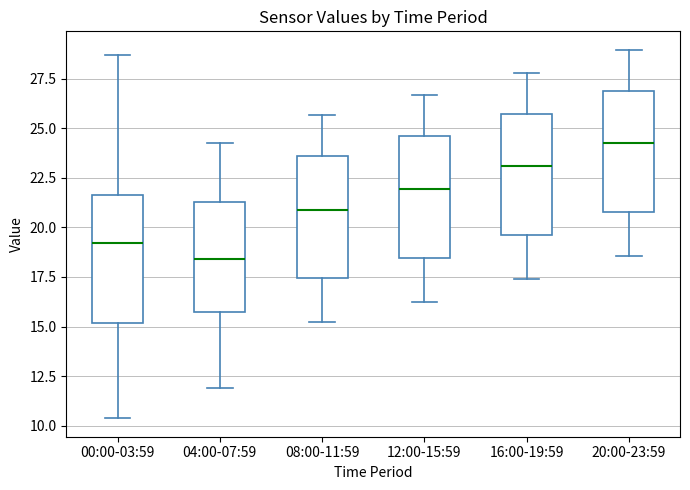

Reading left to right, read every box against the y-axis: the position of its median line, the range the box covers, and the ends of its whiskers. The values are not printed on the chart, so give them approximately, as read against the axis.

00:00-03:59: median 19.0, box 15.0 to 21.5, whiskers 10.5 to 28.5
04:00-07:59: median 18.5, box 15.5 to 21.5, whiskers 12.0 to 24.5
08:00-11:59: median 21.0, box 17.5 to 23.5, whiskers 15.5 to 25.5
12:00-15:59: median 22.0, box 18.5 to 24.5, whiskers 16.5 to 26.5
16:00-19:59: median 23.0, box 19.5 to 25.5, whiskers 17.5 to 28.0
20:00-23:59: median 24.5, box 21.0 to 27.0, whiskers 18.5 to 29.0